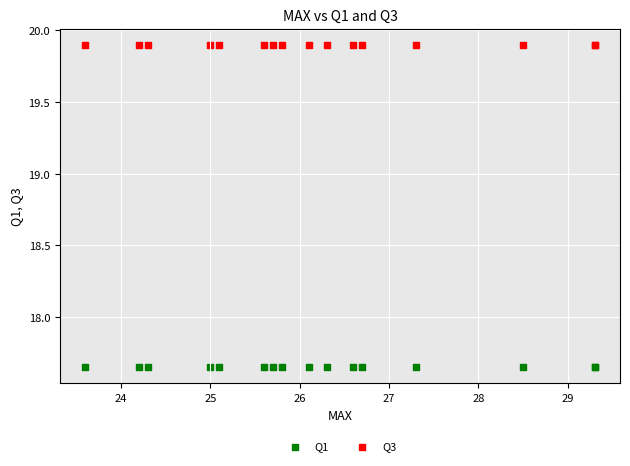

Which series contains the highest Y value?

Q3